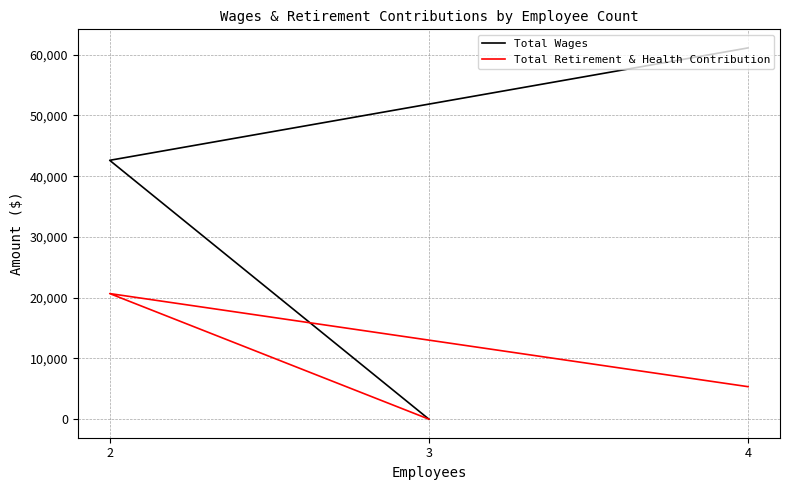

What is the maximum value for Total Wages?

61110